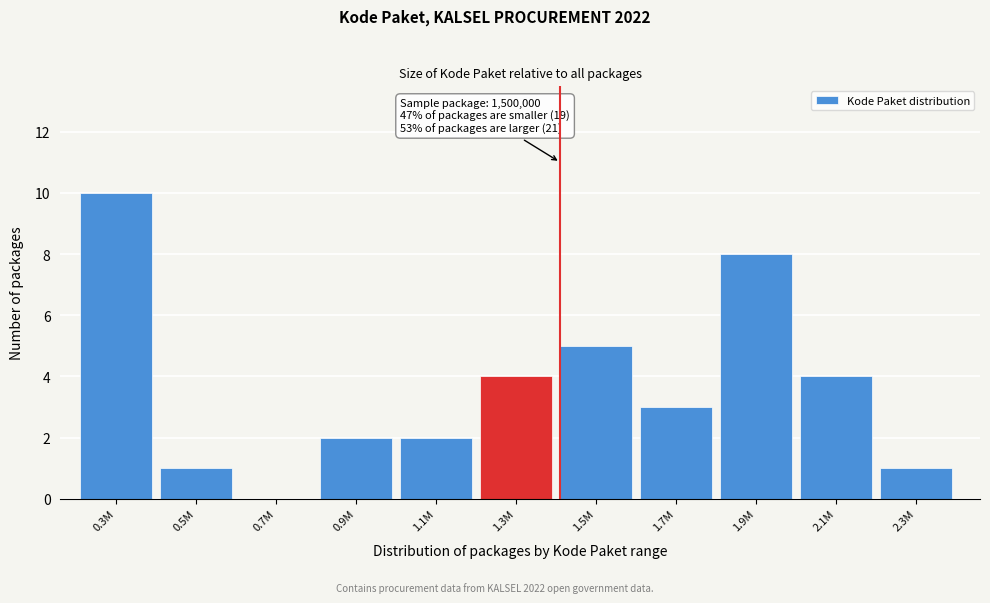

Reading right to left, list all the values displayed in this chart.

2.3M=1	2.1M=4	1.9M=8	1.7M=3	1.5M=5	1.3M=4	1.1M=2	0.9M=2	0.7M=0	0.5M=1	0.3M=10